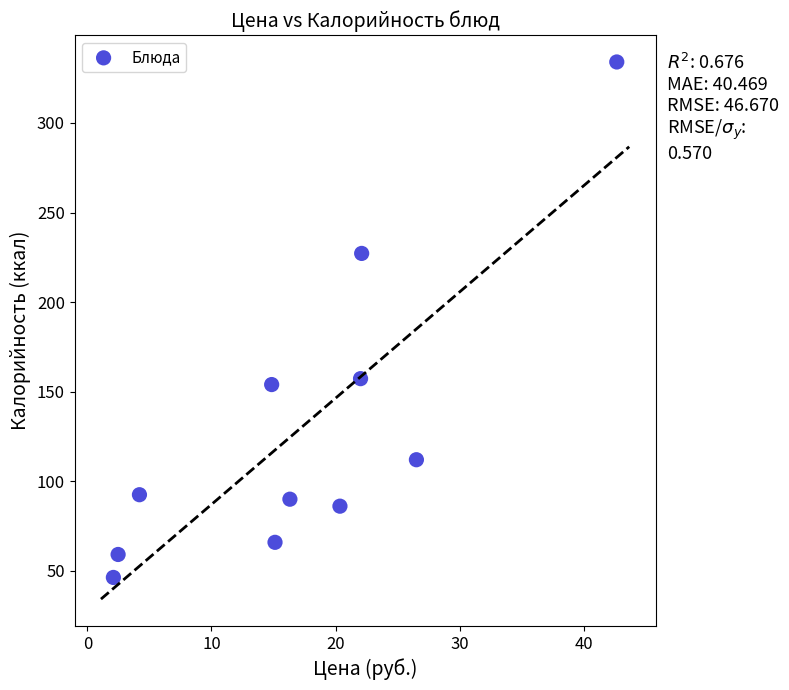

What is the range of X values (max minus min)?

40.5